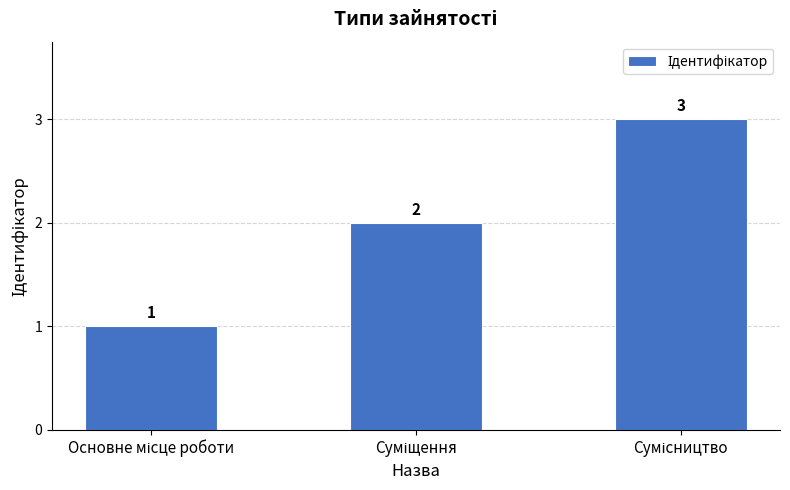

What is the value of the 1st bar from the left?

1